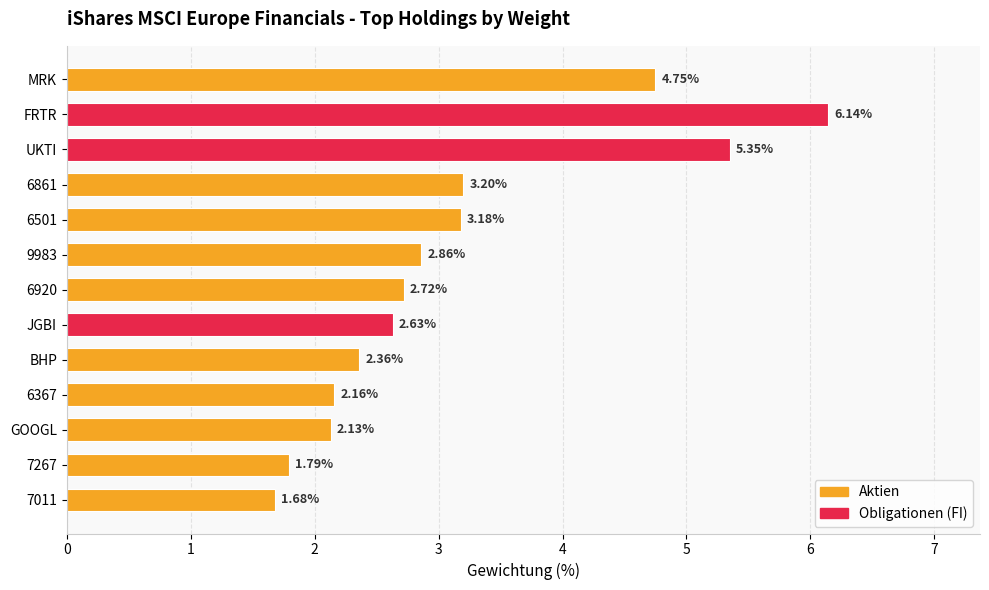

List the labels in order of value, smallest first.

7011, 7267, GOOGL, 6367, BHP, JGBI, 6920, 9983, 6501, 6861, MRK, UKTI, FRTR